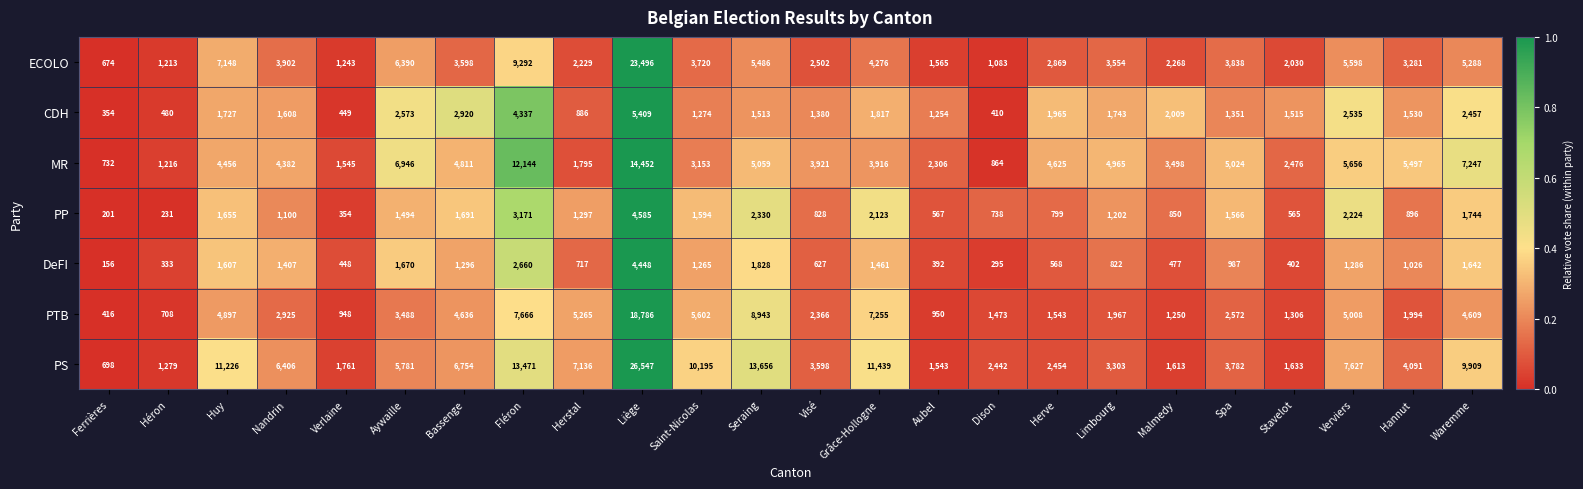

How many data points does each series have?

24